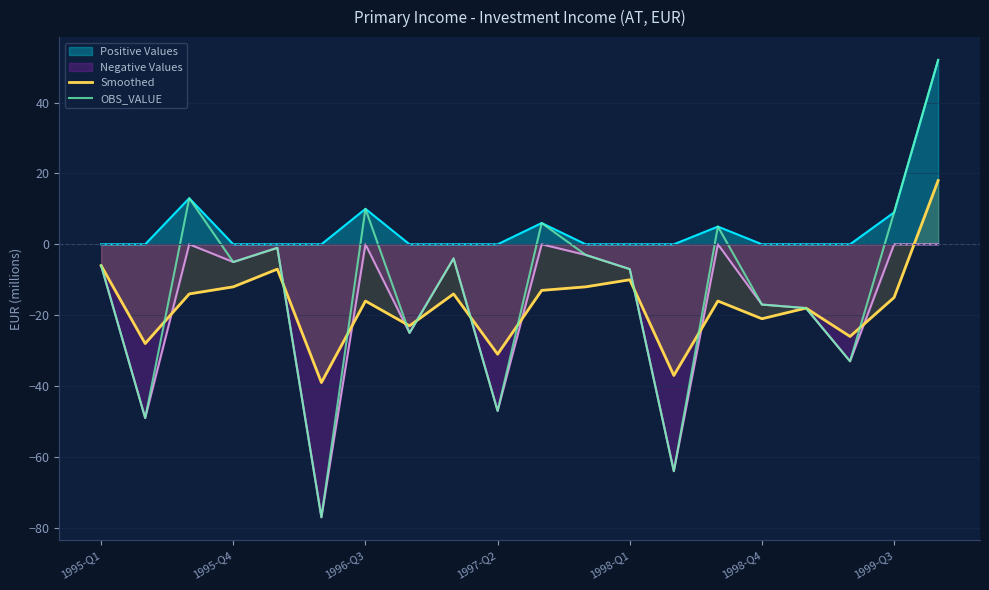

Reading left to right, transcribe all the data shown in this chart.

Smoothed: -6	-28	-14	-12	-7	-39	-16	-23	-14	-31	-13	-12	-10	-37	-16	-21	-18	-26	-15	18
OBS_VALUE: -6	-49	13	-5	-1	-77	10	-25	-4	-47	6	-3	-7	-64	5	-17	-18	-33	9	52